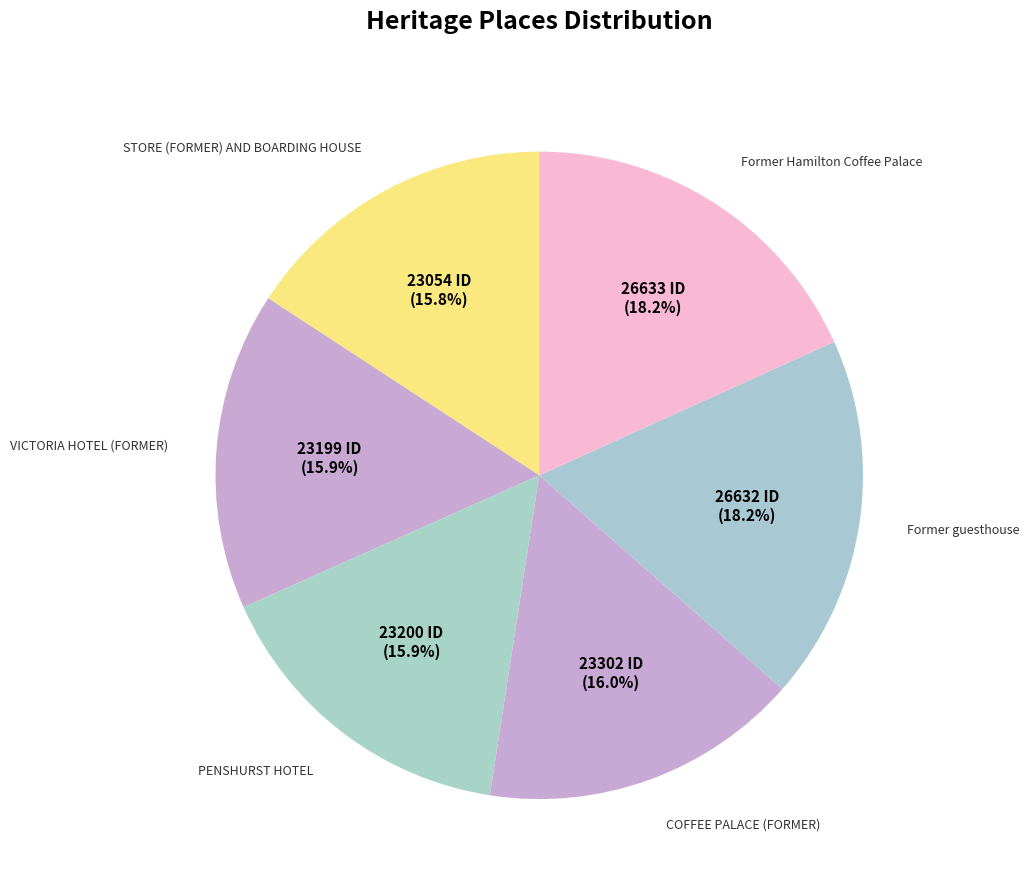

To the nearest percent, what is the difference between the largest and smallest slice percentages?

2%